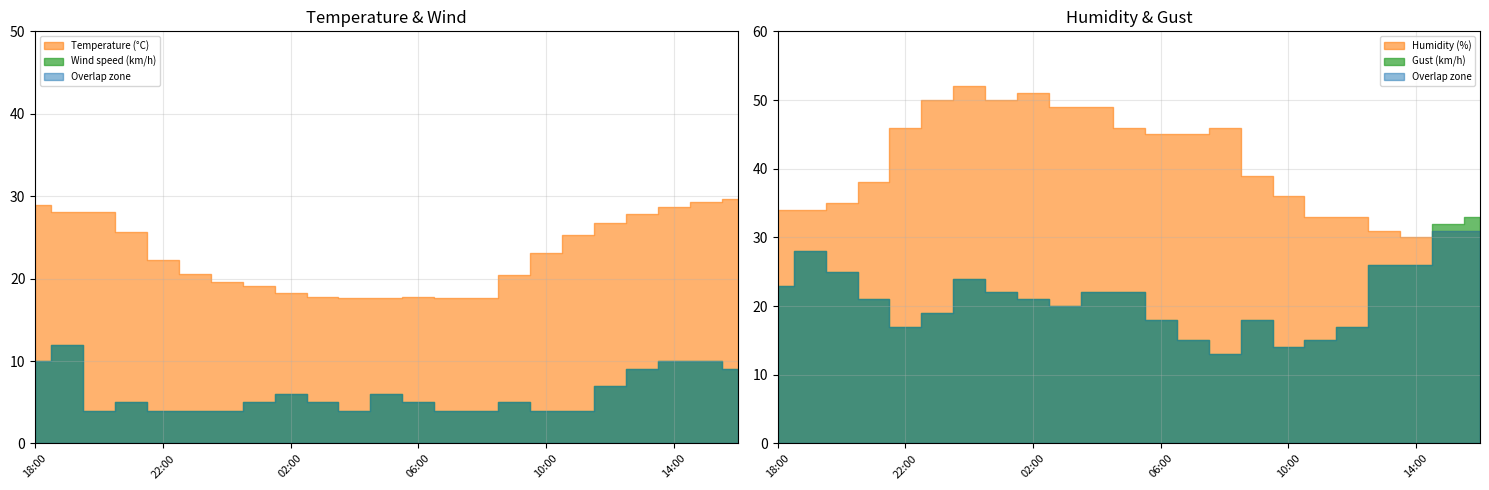

True or false: Gust (km/h) has a value of 40.7 at 18:00.

False